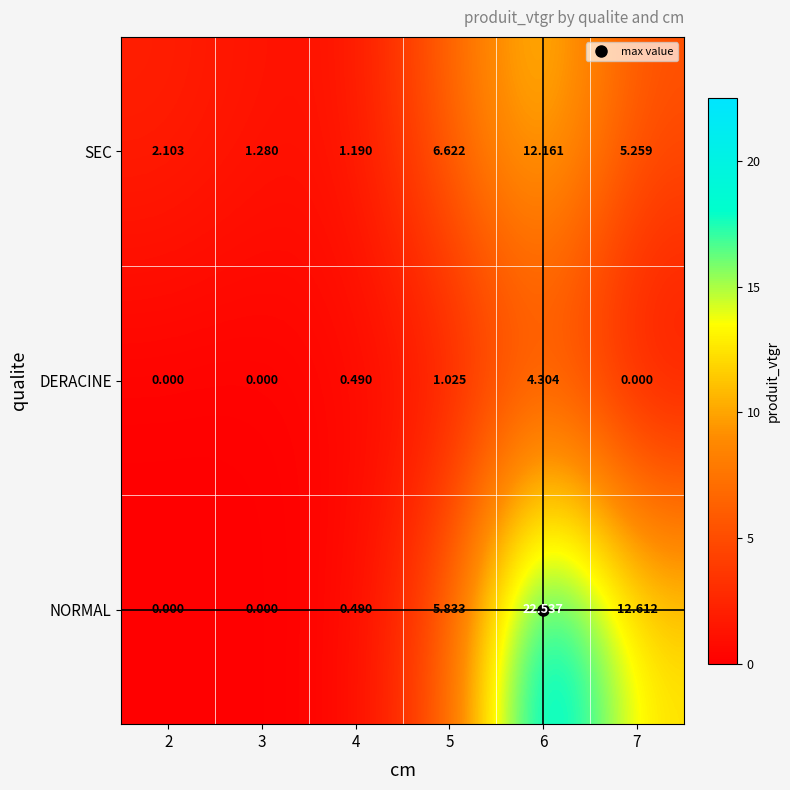

How many series are shown in this chart?

3